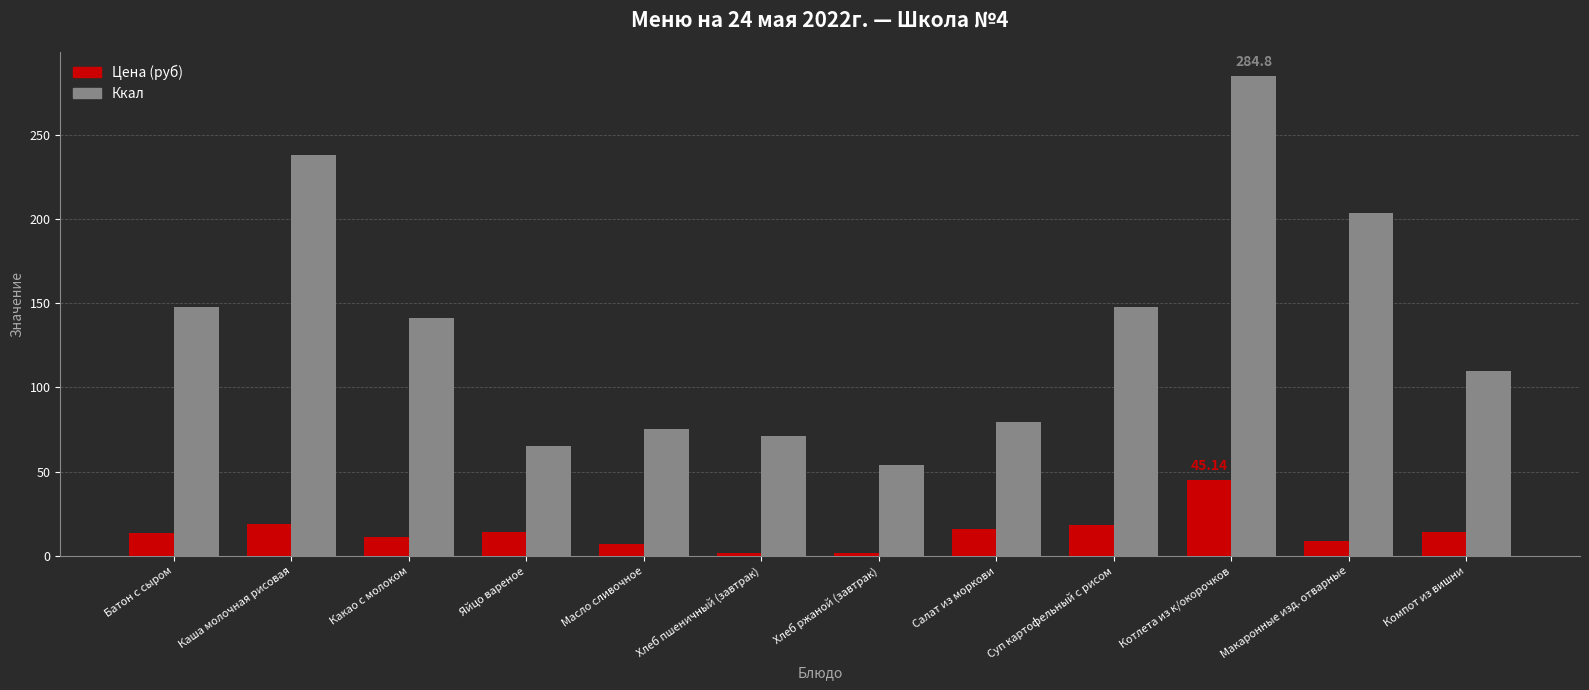

How many groups of bars are there?

12